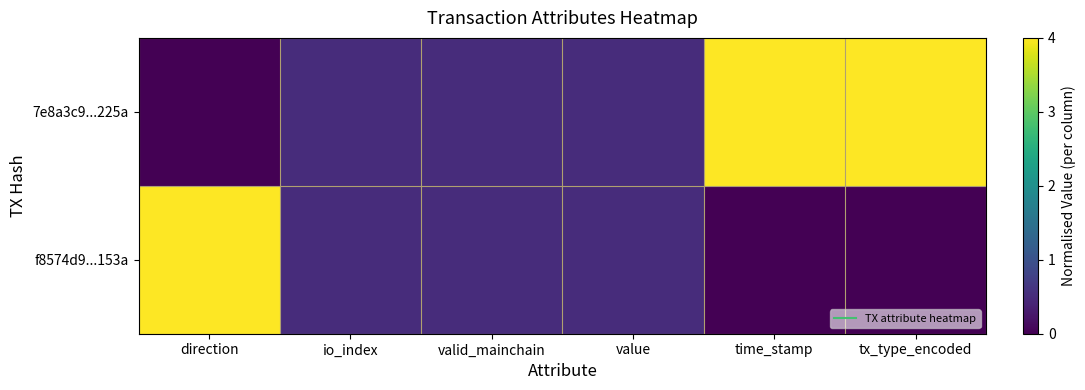

Reading left to right, transcribe all the data shown in this chart.

7e8a3c9...225a: direction=0.0	io_index=0.5	valid_mainchain=0.5	value=0.5	time_stamp=4.0	tx_type_encoded=4.0
f8574d9...153a: direction=4.0	io_index=0.5	valid_mainchain=0.5	value=0.5	time_stamp=0.0	tx_type_encoded=0.0